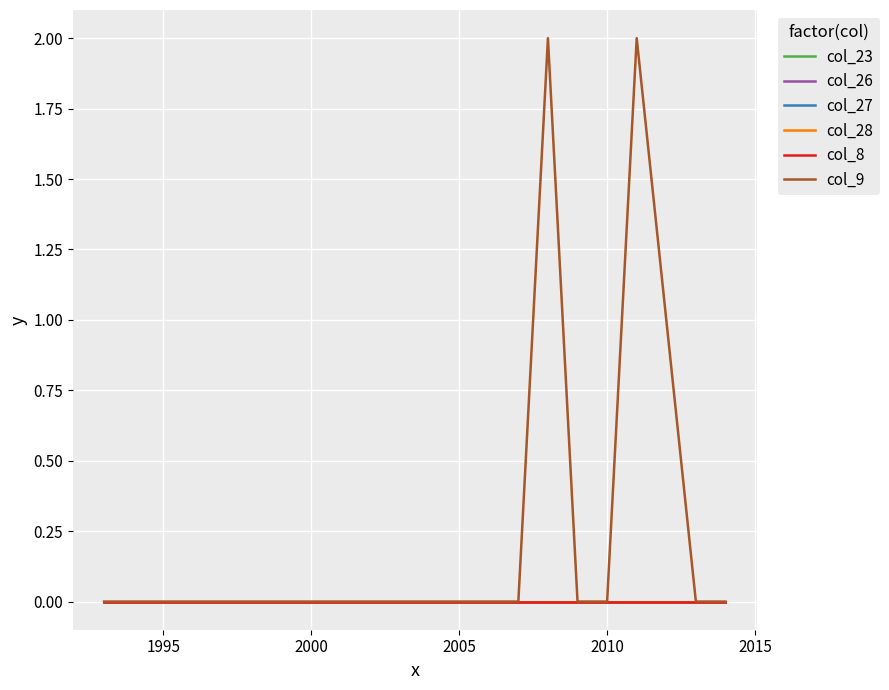

Which series has the widest spread of values?

col_9